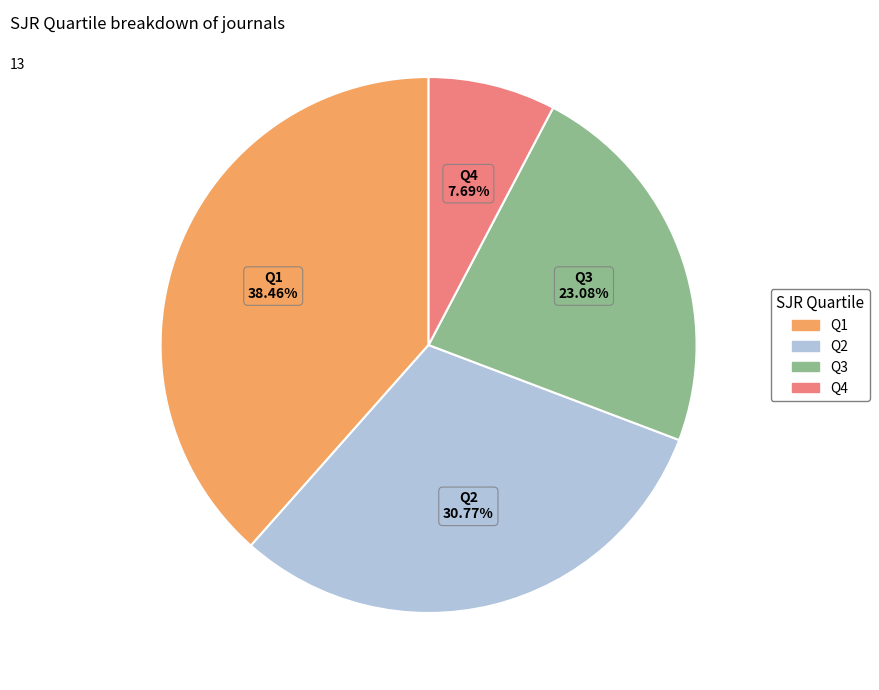

How much of the chart is everything except Q2?

69.2%